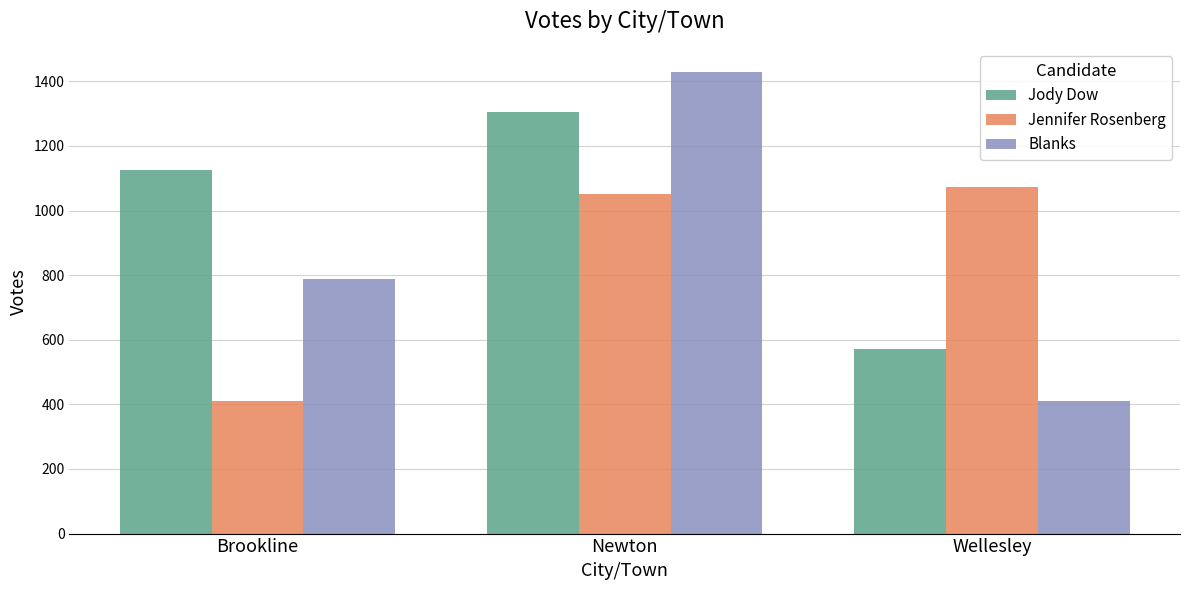

Is it true that Blanks equals 893 at Newton?

False